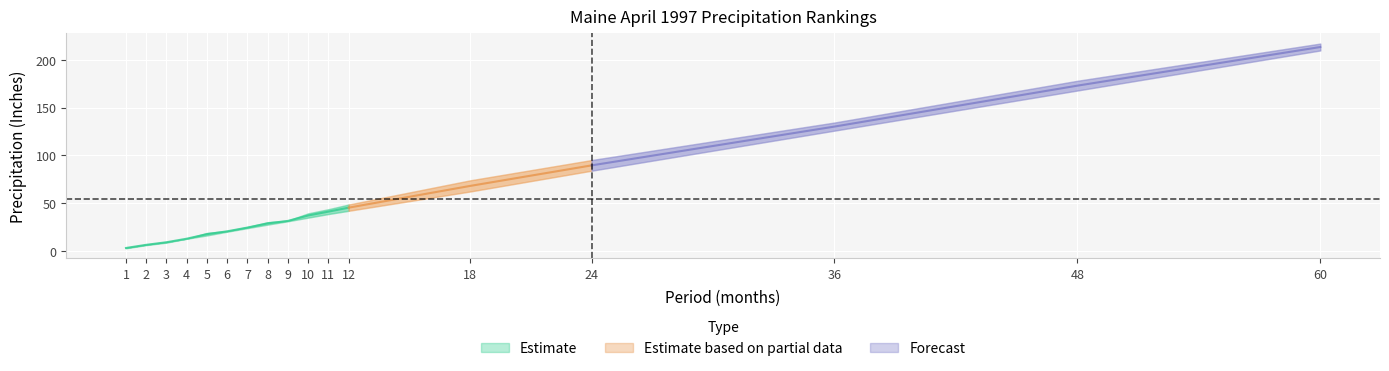

The value of Departure at 36 is 3.4. True or false?

False